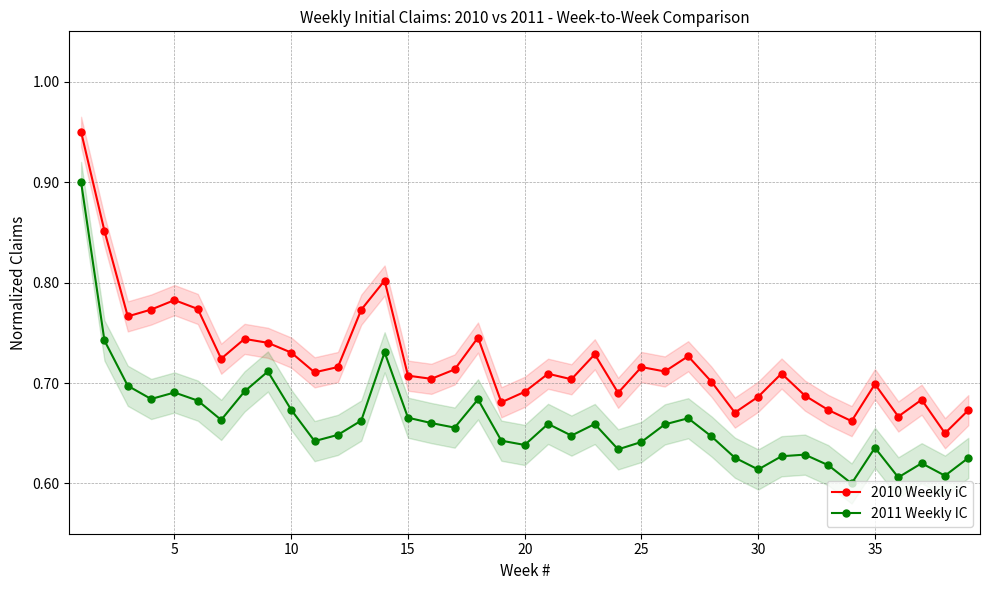

True or false: 2011 Weekly IC has more than 0 interior local peaks.

True